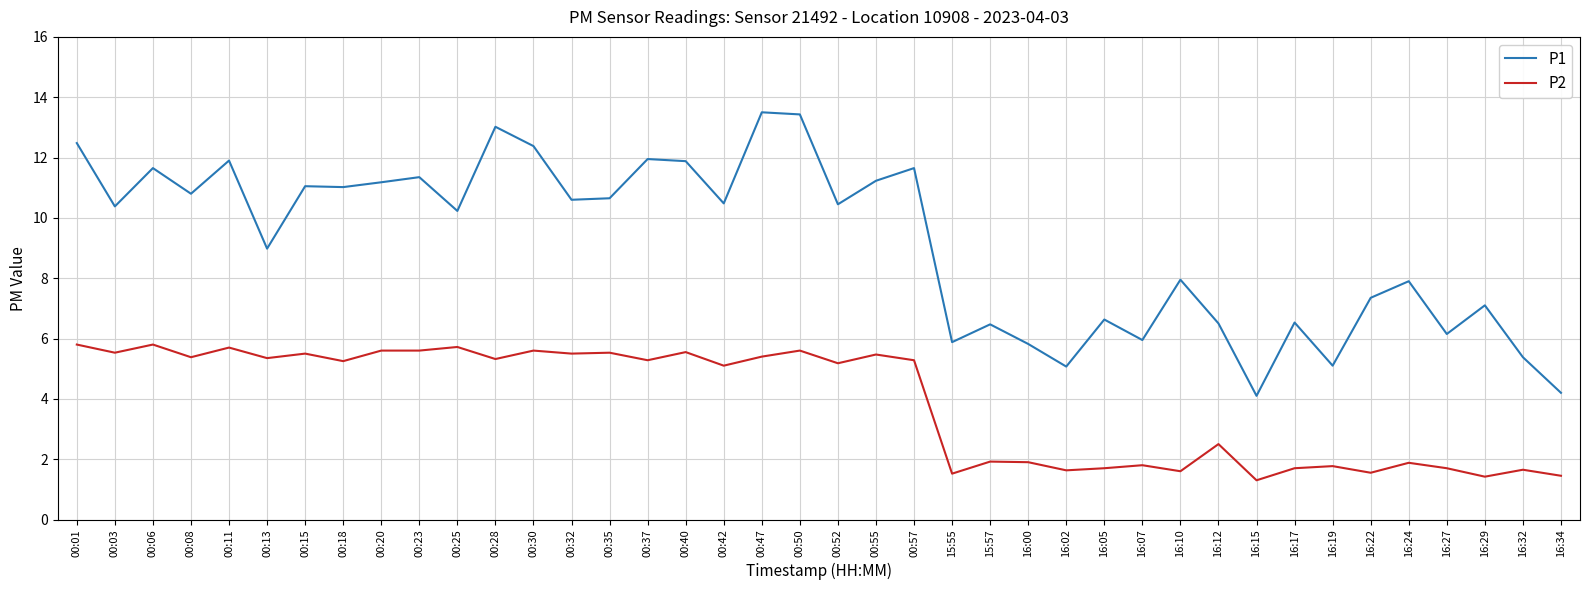

What is the minimum value shown in the chart?

1.3